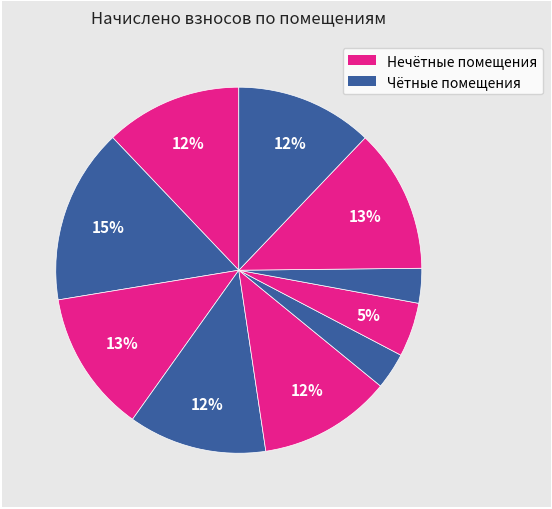

Count the number of slices in the pie.

10